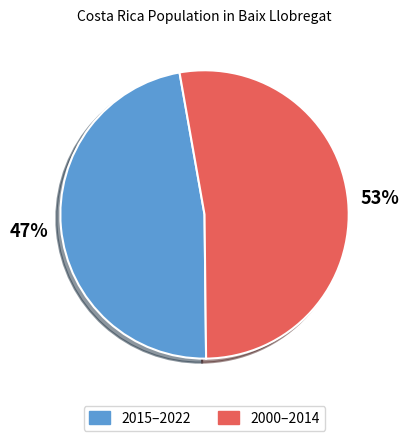

Is there a majority slice in this chart?

Yes